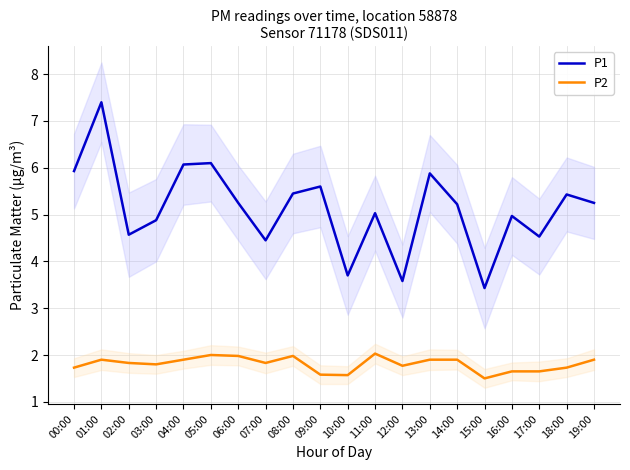

What is the difference between the maximum and second lowest values in the P1 series?

3.8